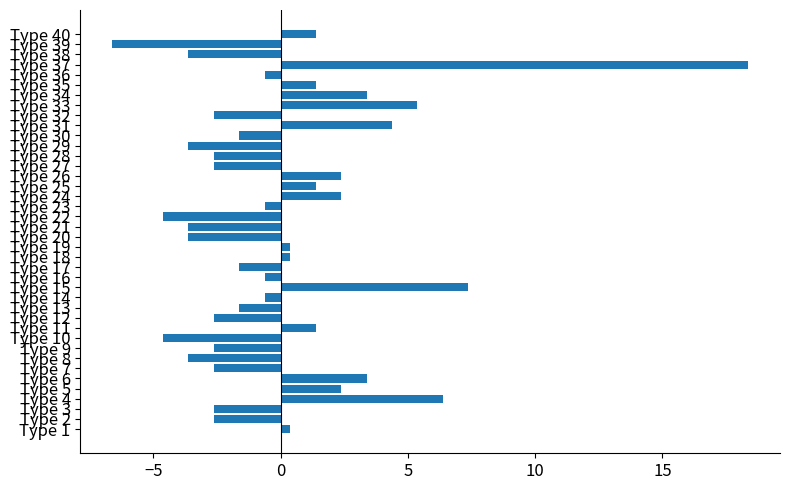

What is the difference between the maximum and minimum values?

25.0